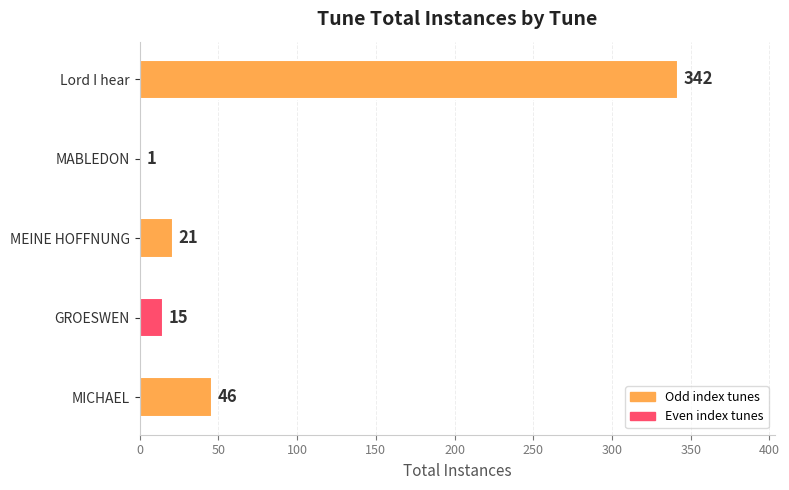

Are the bars horizontal?

Yes